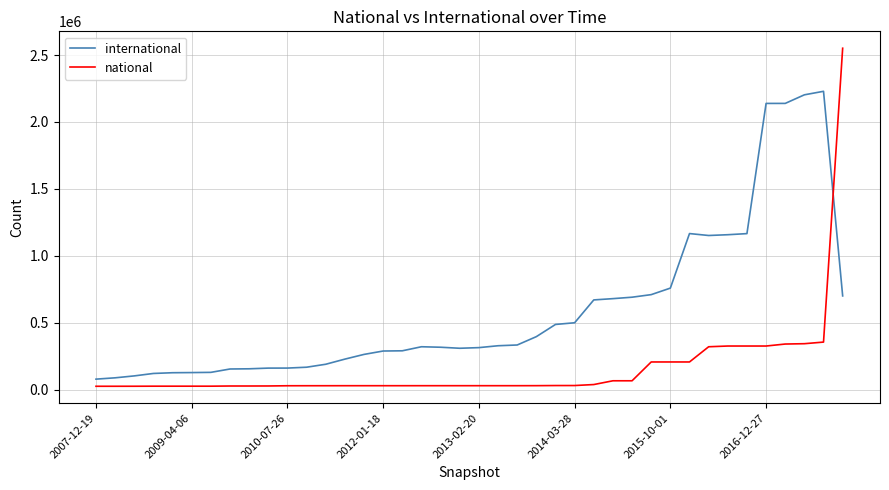

Which series has the widest spread of values?

national